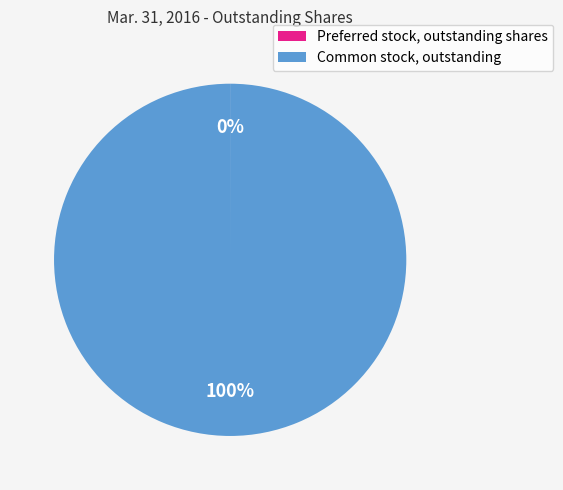

To the nearest percent, what is the difference between the largest and smallest slice percentages?

100%